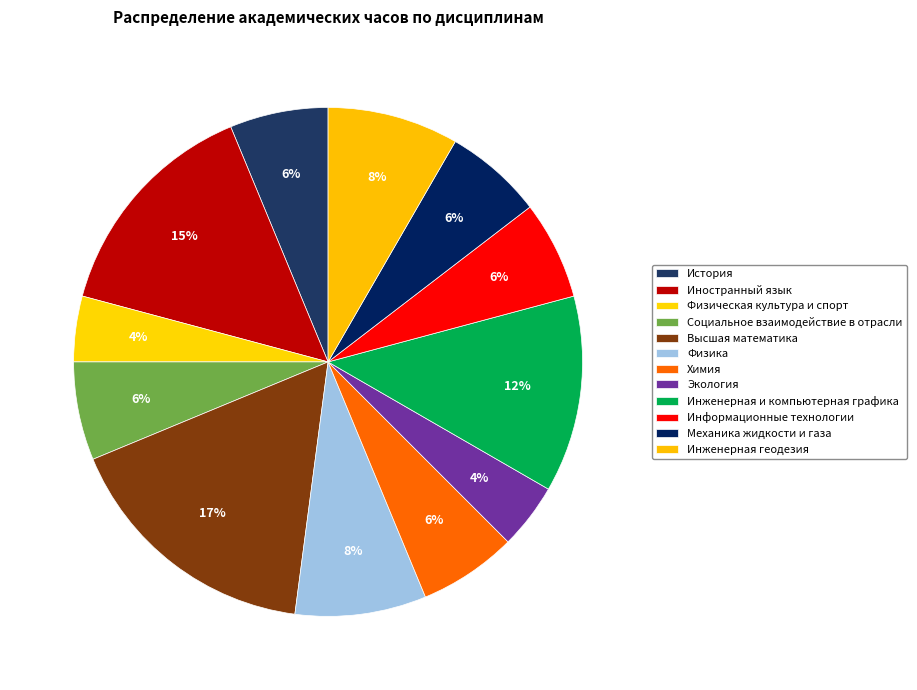

Does История account for over 50% of the chart?

No